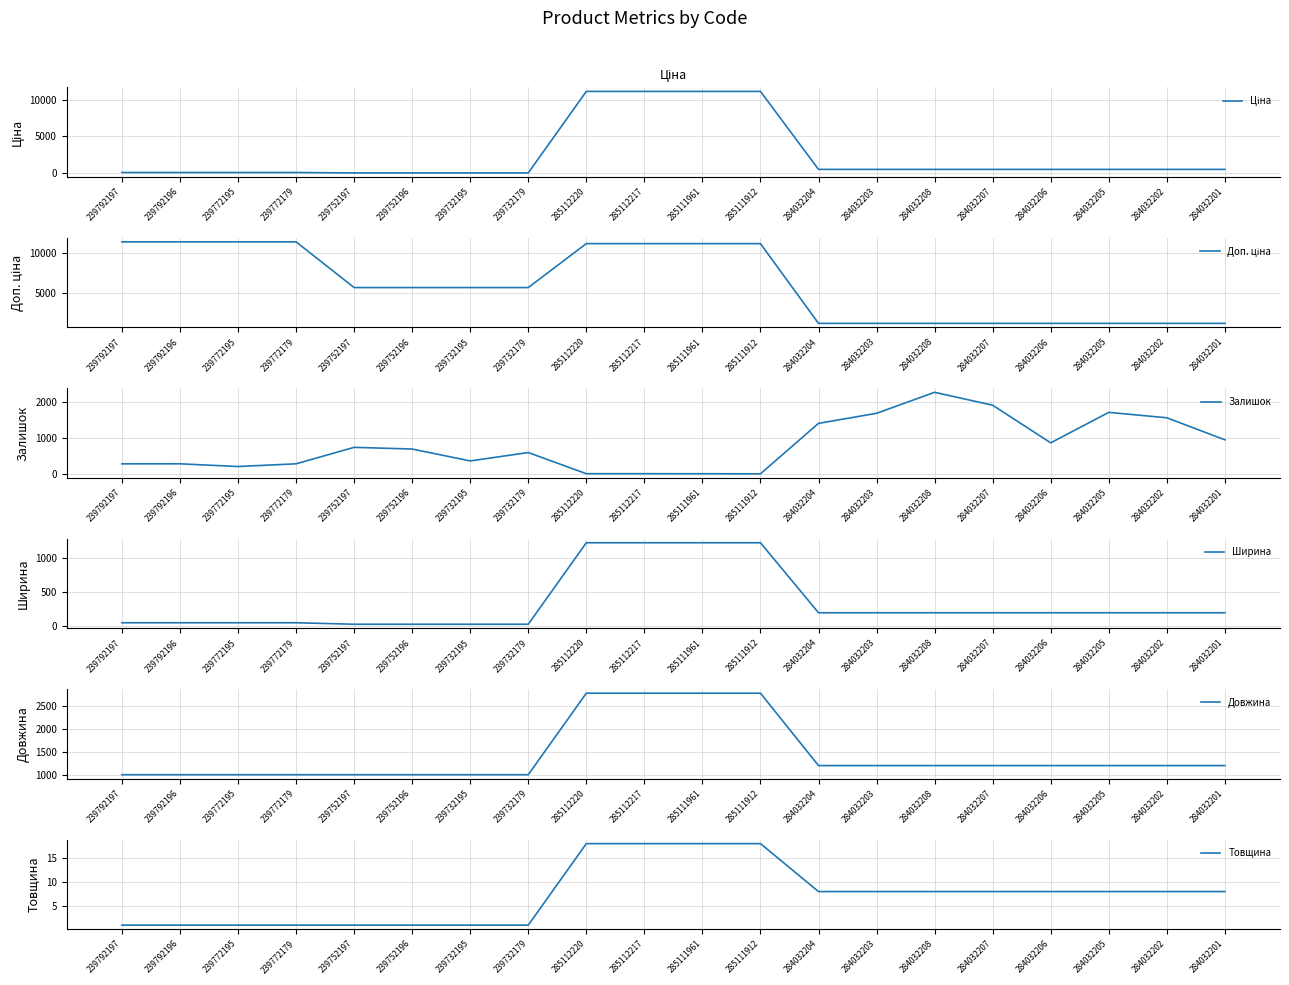

Does the chart have visible grid lines?

Yes